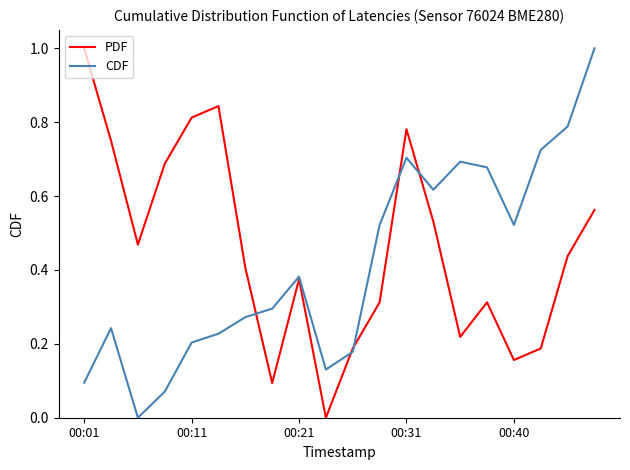

Is this an area chart (filled region under the line)?

No